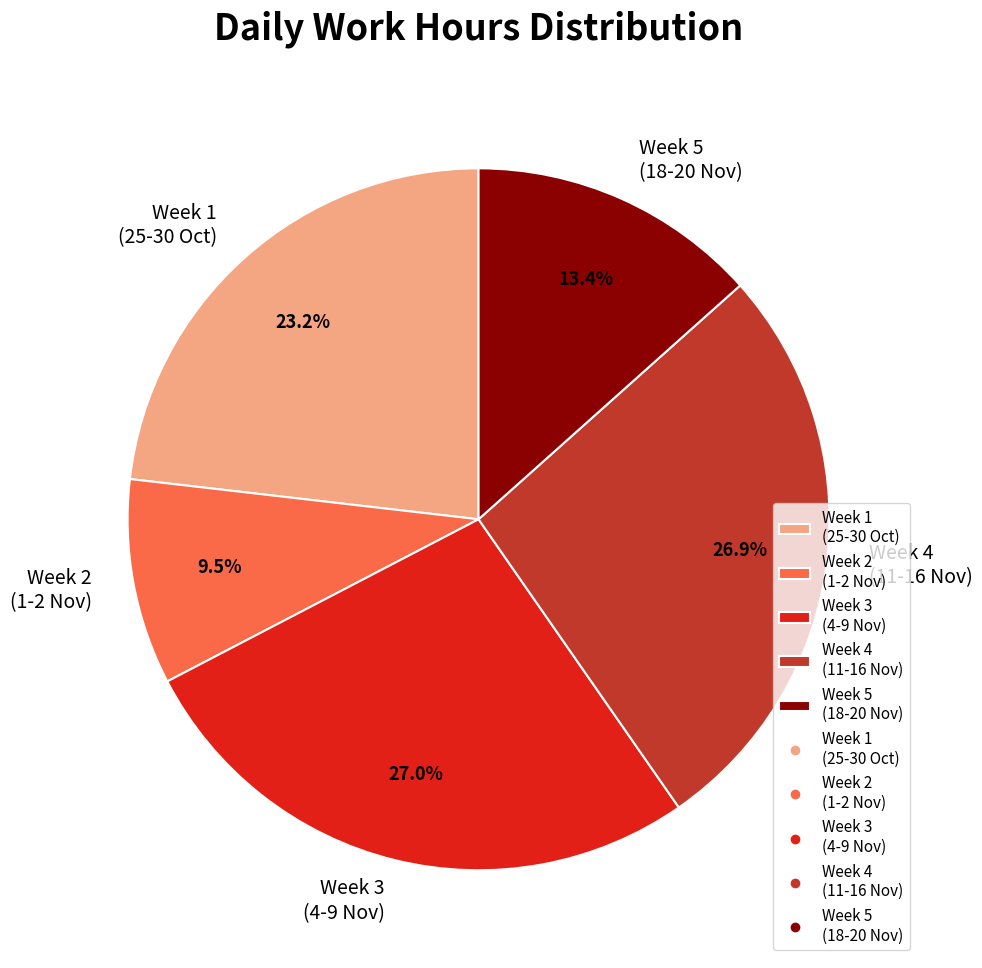

Is there a majority slice in this chart?

No